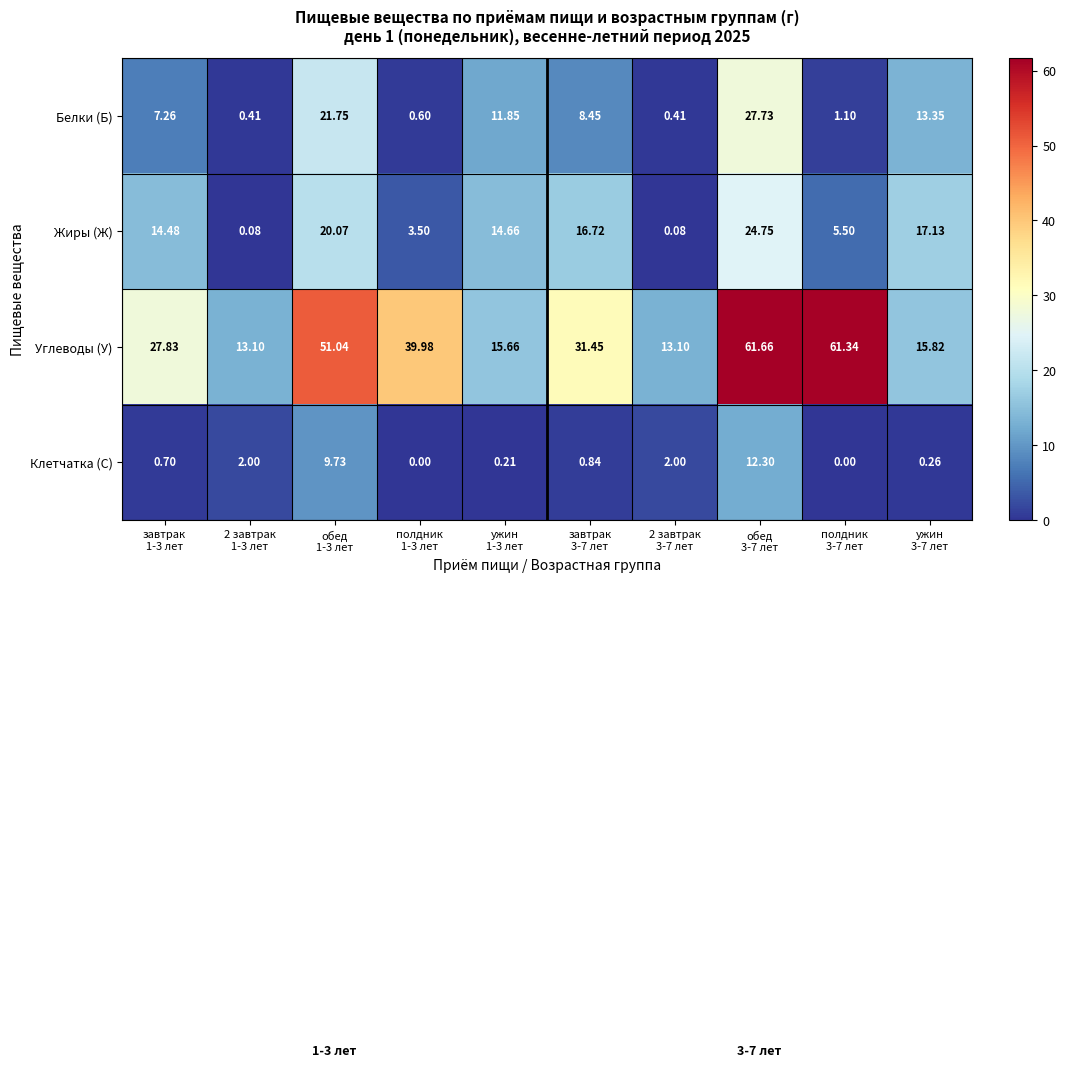

Which series has the largest total across all categories?

Углеводы (У)